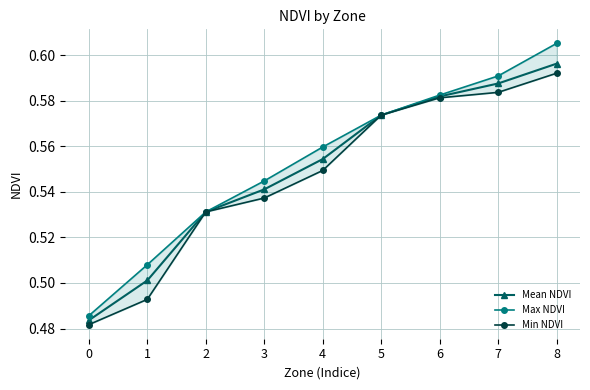

Count the Max NDVI values in the range 0 to 1.

9